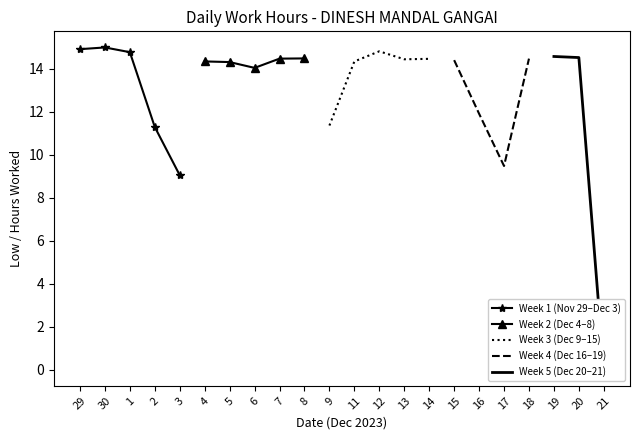

Rank the categories by value from lowest to highest.

21, 3, 17, 2, 9, 16, 6, 5, 4, 11, 15, 13, 14, 7, 18, 8, 20, 19, 1, 12, 29, 30